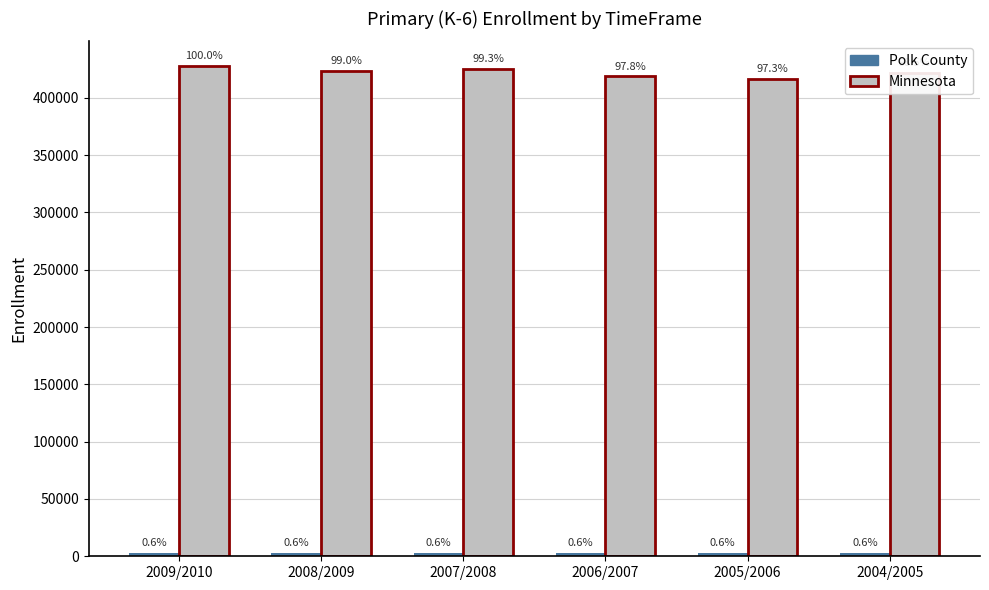

Reading left to right, list all the values displayed in this chart.

Polk County: 2573	2529	2556	2568	2583	2607
Minnesota: 427833	423519	424835	418628	416385	421467